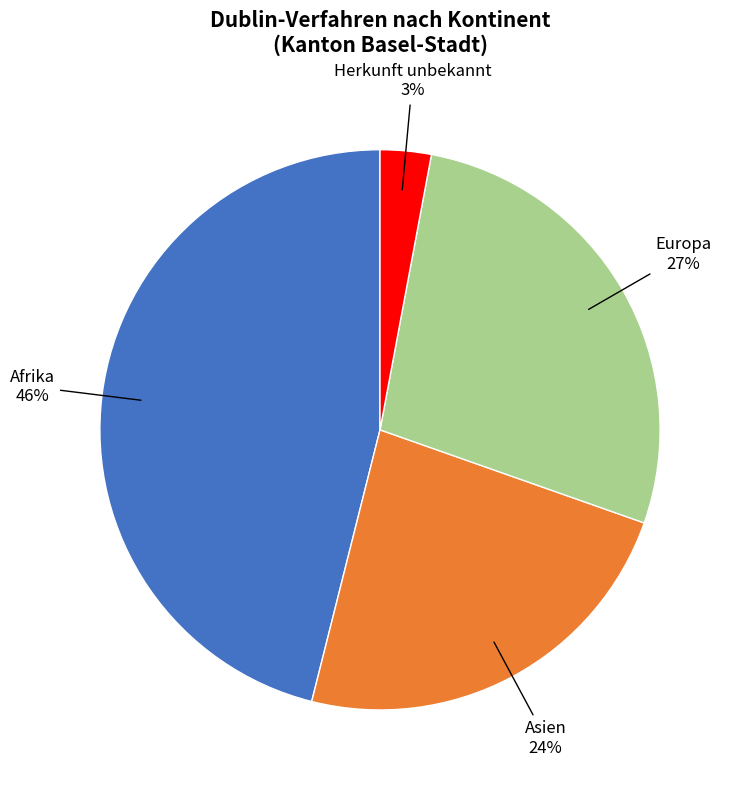

Combined, do Europa and Herkunft unbekannt account for over 50%?

No